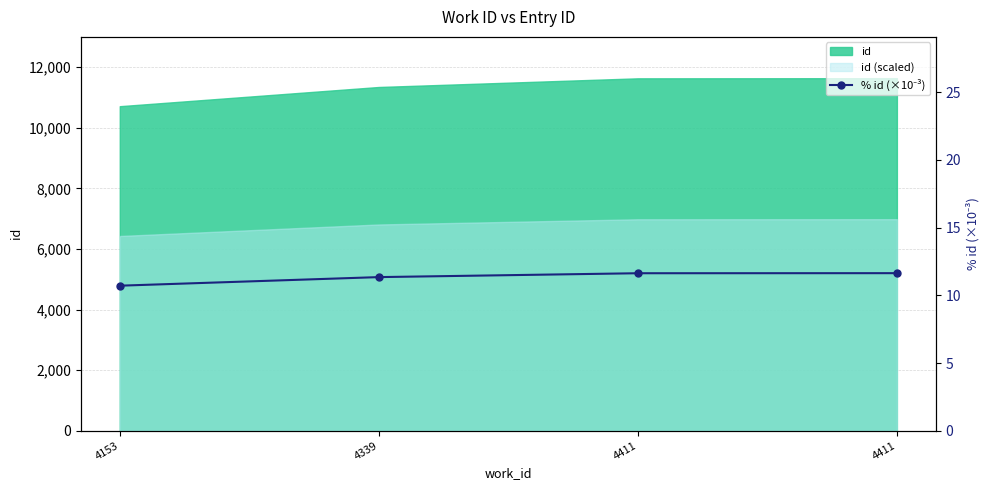

Which label corresponds to the smallest value in the chart?

4153